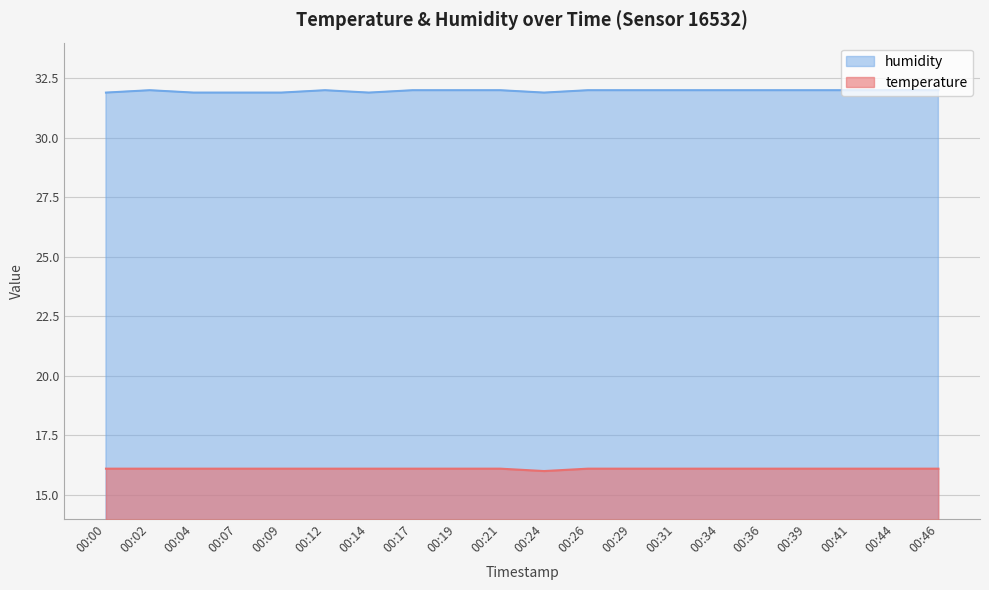

True or false: humidity and temperature cross at least once.

False